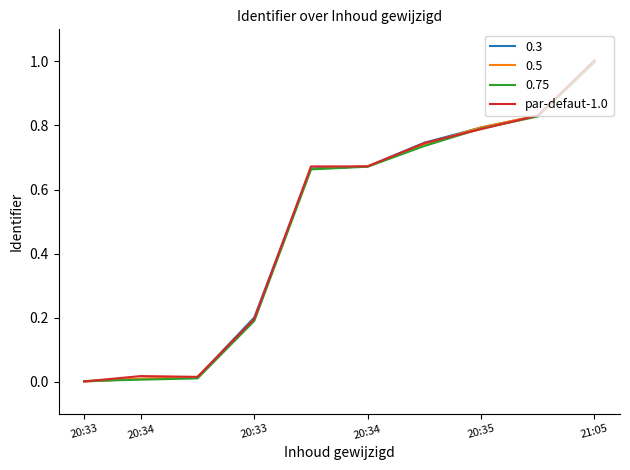

What is the greatest value displayed?

1.0